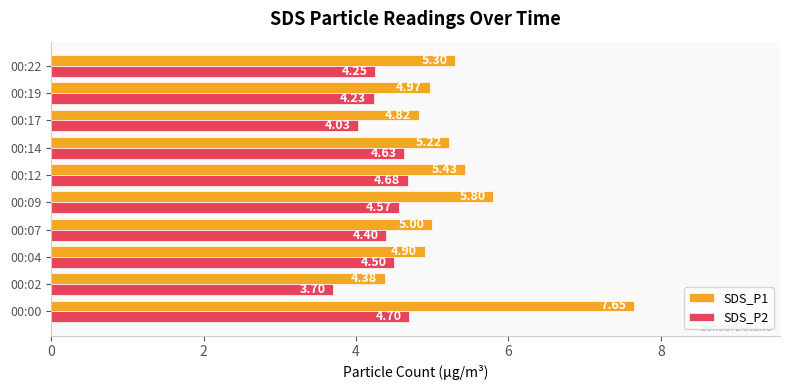

What is the difference between the highest and lowest values at 00:09?

1.2